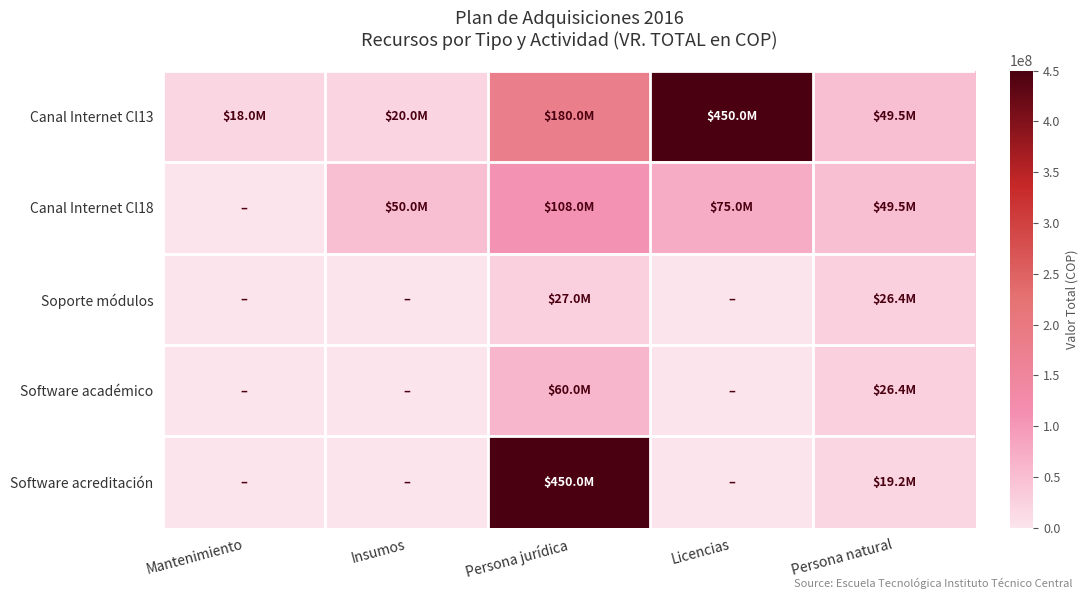

Rank the series at Insumos from lowest to highest value.

Soporte módulos, Software académico, Software acreditación, Canal Internet Cl13, Canal Internet Cl18